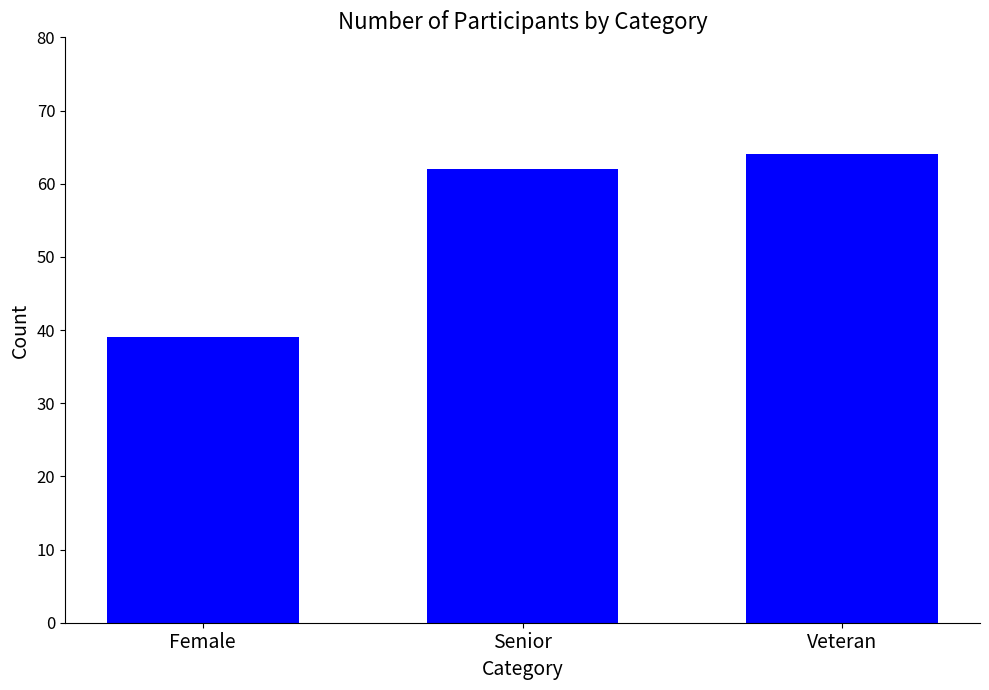

What is the minimum value shown in the chart?

39